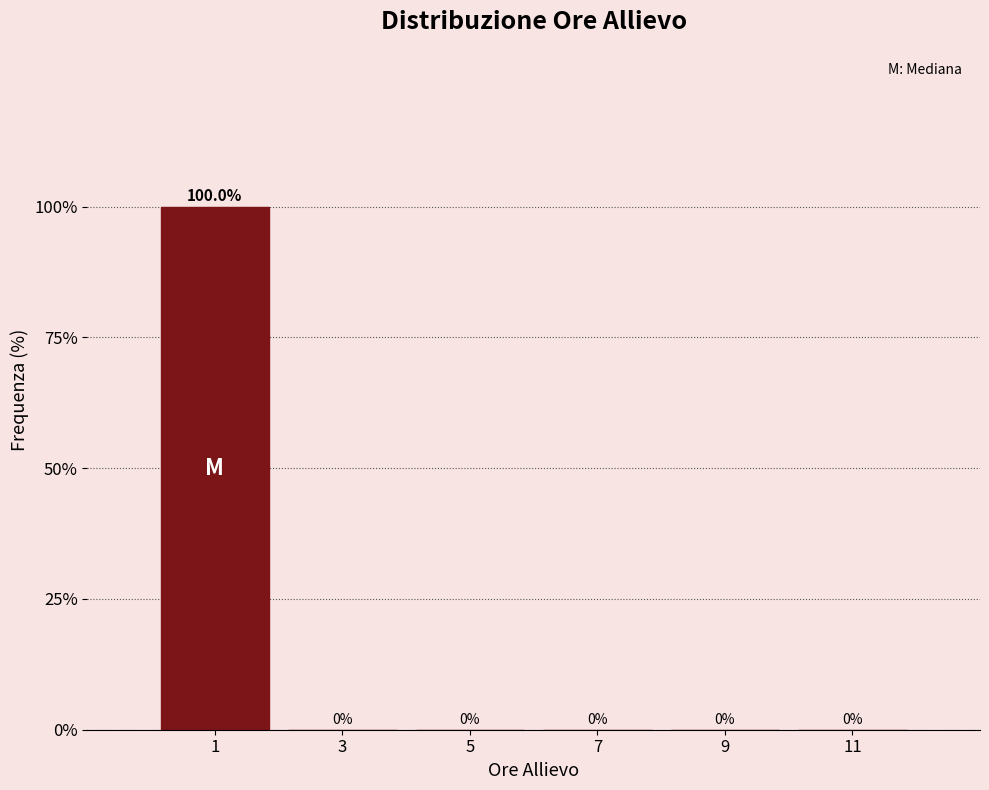

Reading left to right, list every bar in this chart as the range it spans on the x-axis followed by its height.

0 to 2: 100.0
2 to 4: 0.0
4 to 6: 0.0
6 to 8: 0.0
8 to 10: 0.0
10 to 12: 0.0